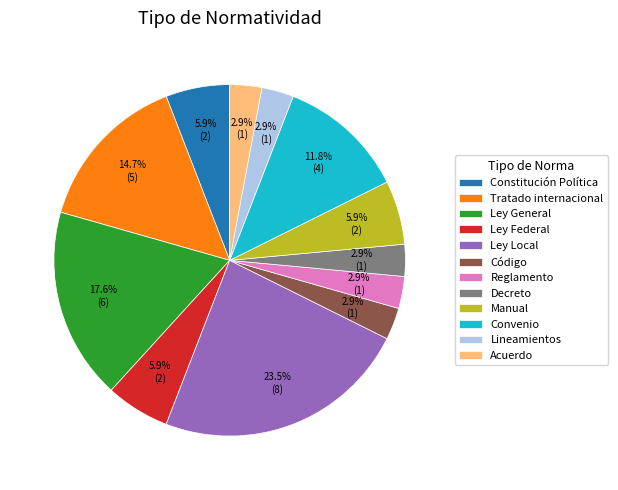

To the nearest percent, what portion does Ley General represent?

18%